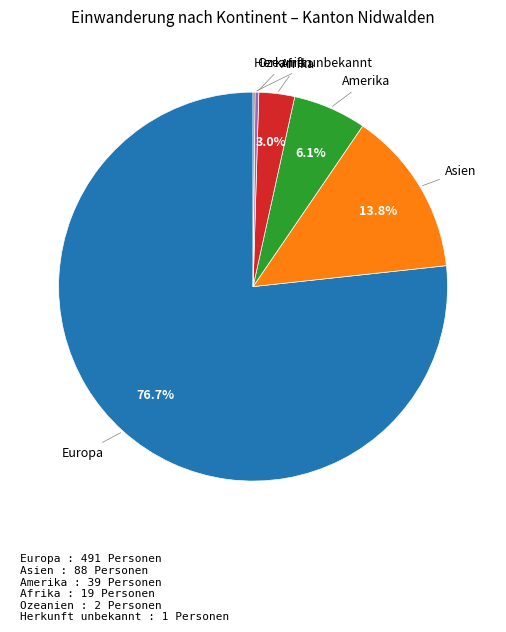

True or false: Amerika accounts for 1% of the total.

False